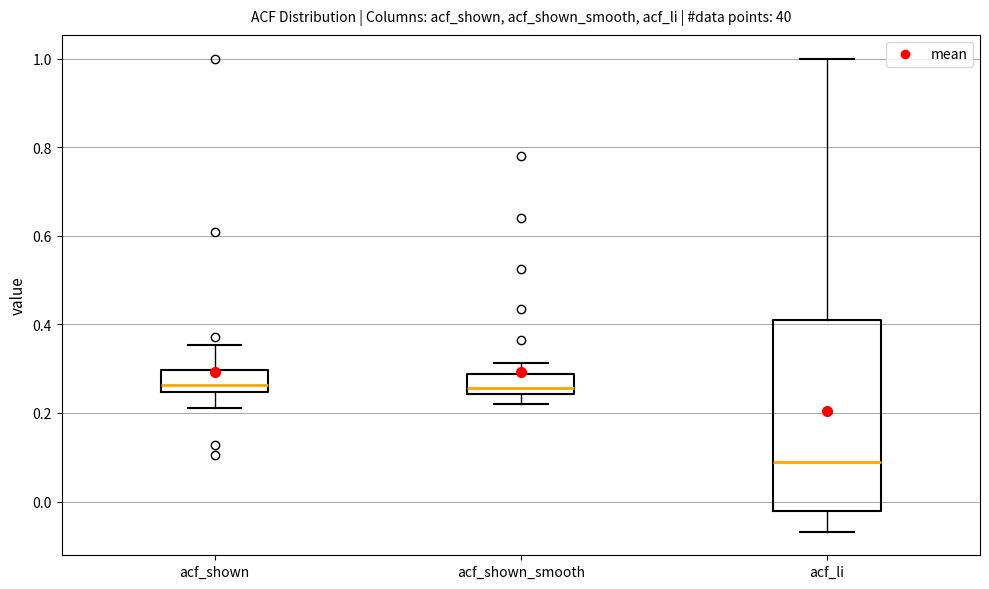

Reading left to right, read every box against the y-axis: the position of its median line, the range the box covers, and the ends of its whiskers. The values are not printed on the chart, so give them approximately, as read against the axis.

acf_shown: median 0.26, box 0.24 to 0.30, whiskers 0.22 to 0.36
acf_shown_smooth: median 0.26, box 0.24 to 0.28, whiskers 0.22 to 0.32
acf_li: median 0.08, box -0.02 to 0.40, whiskers -0.06 to 1.00